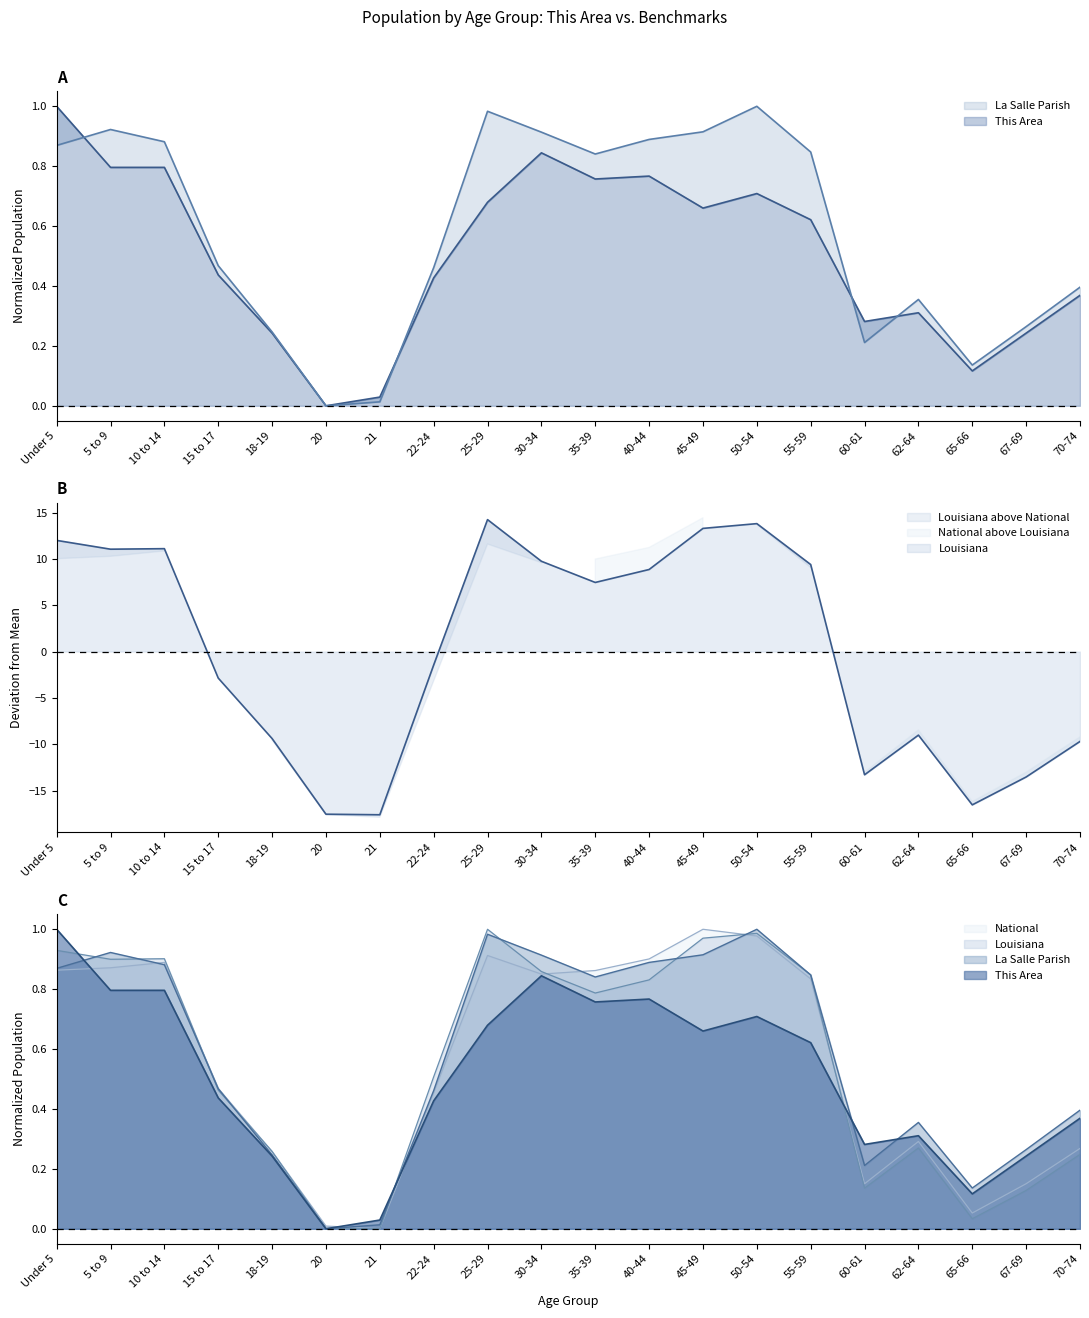

True or false: La Salle Parish and This Area intersect in this chart.

True